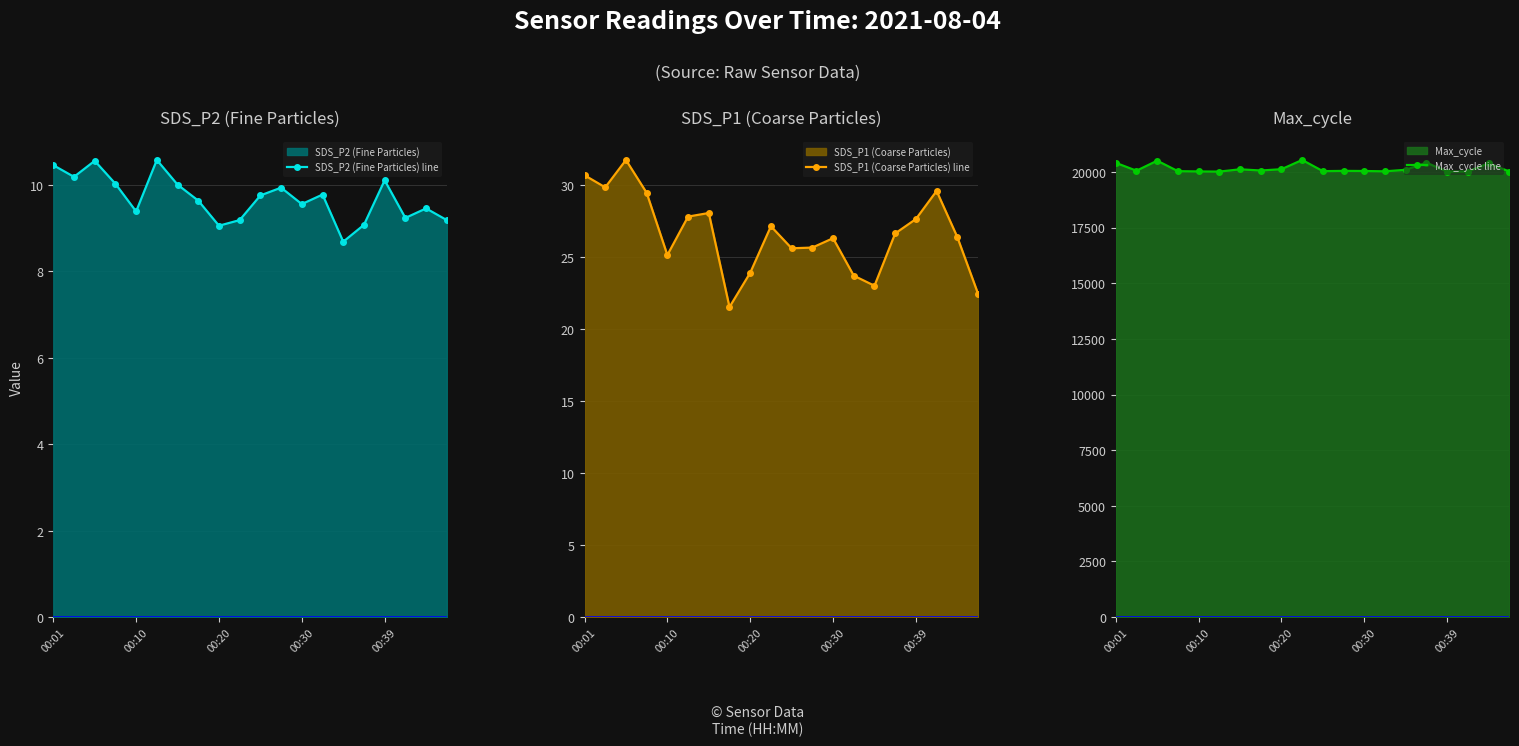

The Max_cycle line series shows 13180.9 at 00:20. True or false?

False